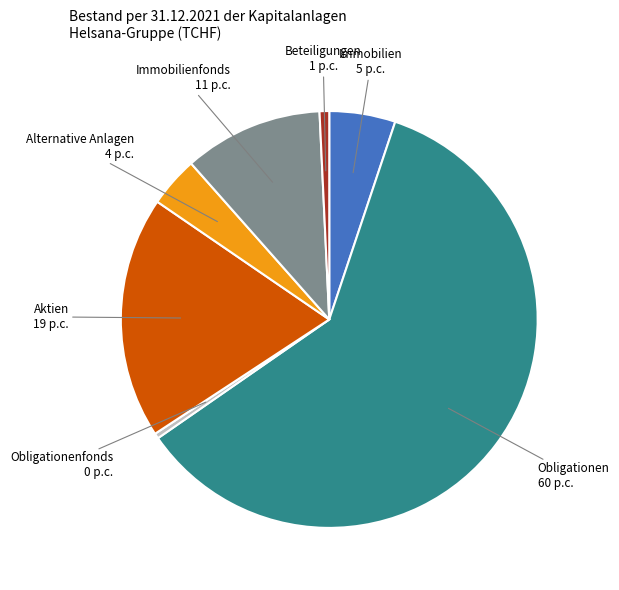

Is there any slice that represents more than half of the pie?

Yes